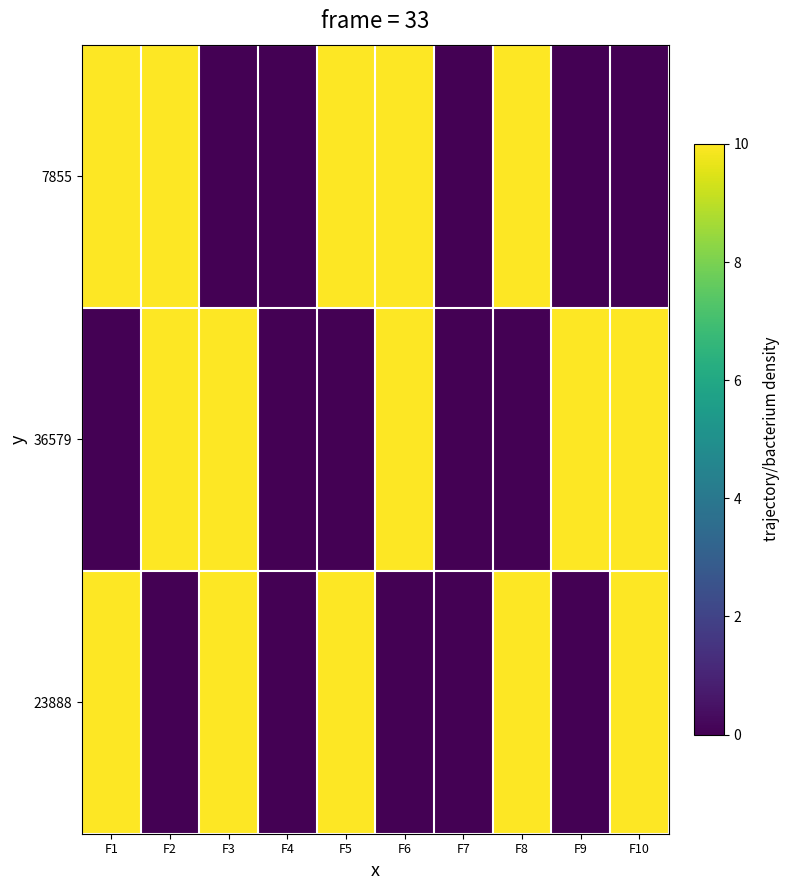

How many series are shown in this chart?

3